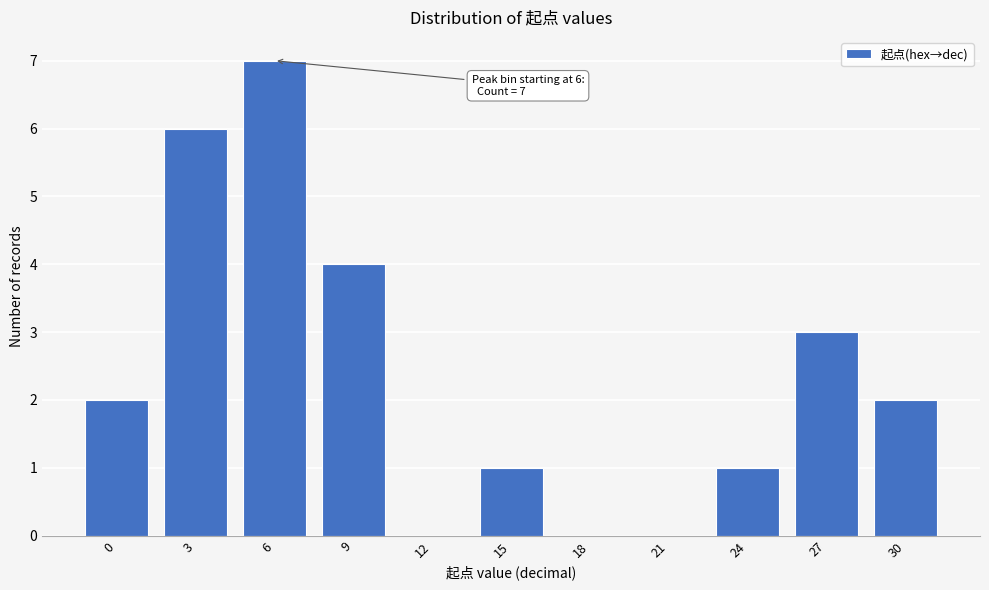

Reading left to right, list all the values displayed in this chart.

0=2	3=6	6=7	9=4	12=0	15=1	18=0	21=0	24=1	27=3	30=2